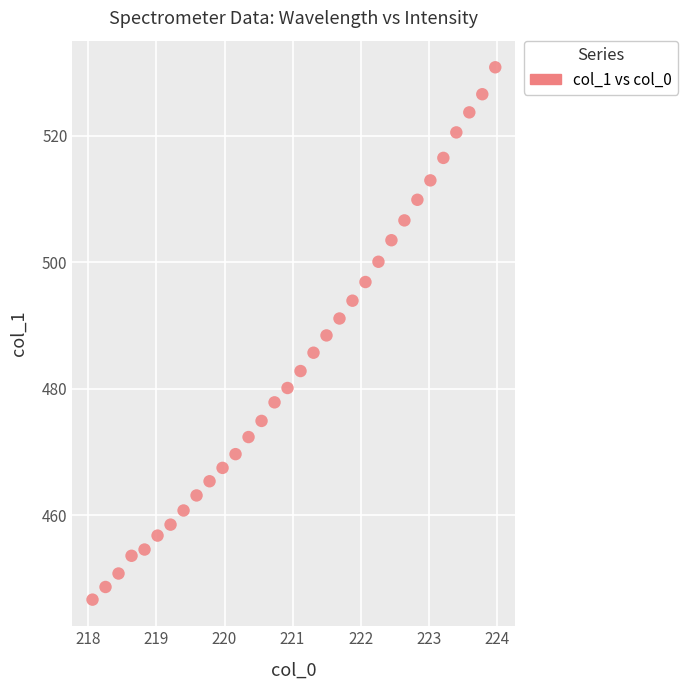

How many data points are displayed?

32